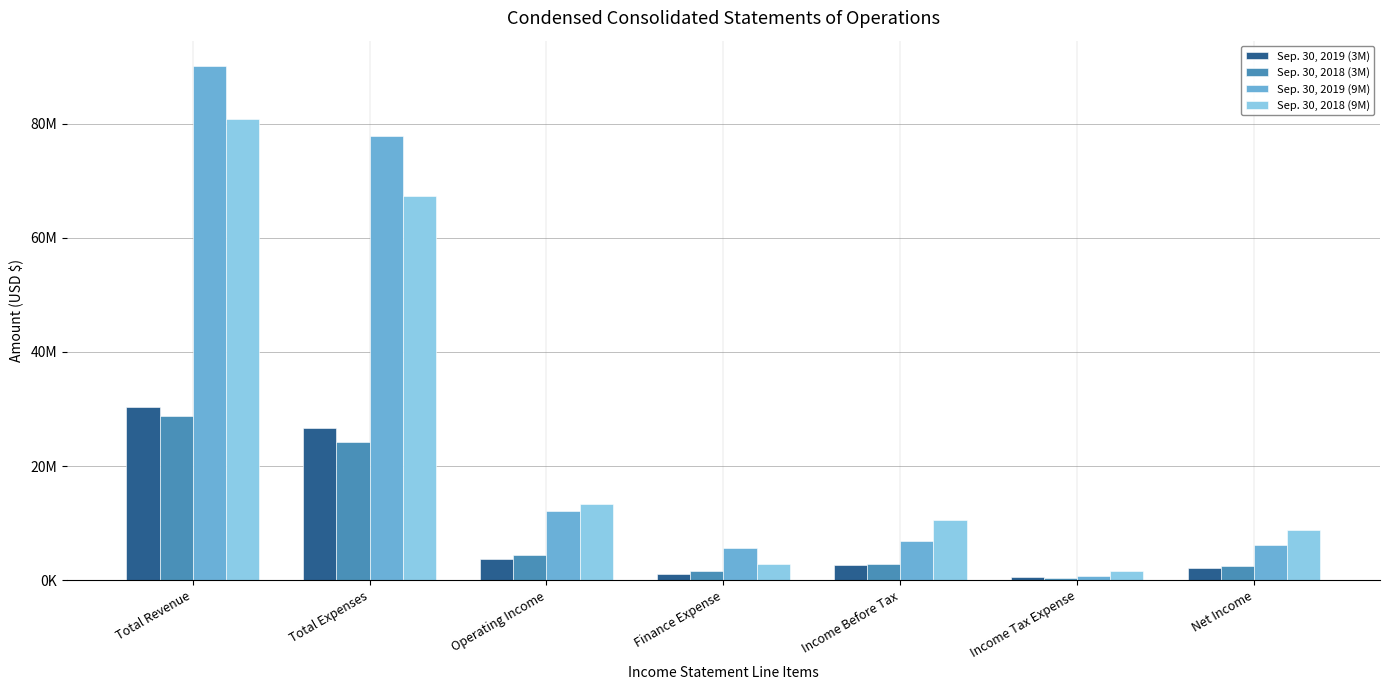

Reading left to right, what are all the values shown in this chart?

Sep. 30, 2019 (3M): 30414803	26702177	3712626	1125410	2664494	565165	2099329
Sep. 30, 2018 (3M): 28731593	24232260	4499333	1624875	2874458	390042	2484416
Sep. 30, 2019 (9M): 90016052	77891445	12124607	5696343	6844848	736052	6108796
Sep. 30, 2018 (9M): 80727612	67360680	13366932	2846822	10520110	1652444	8867666